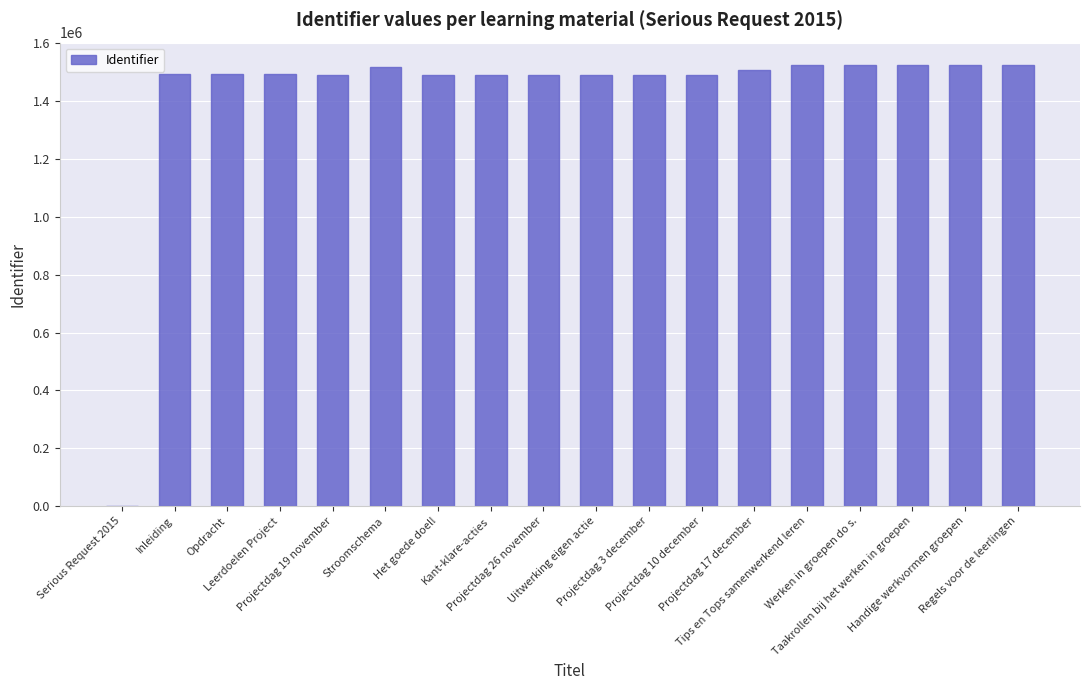

How many distinct data groups are displayed?

1